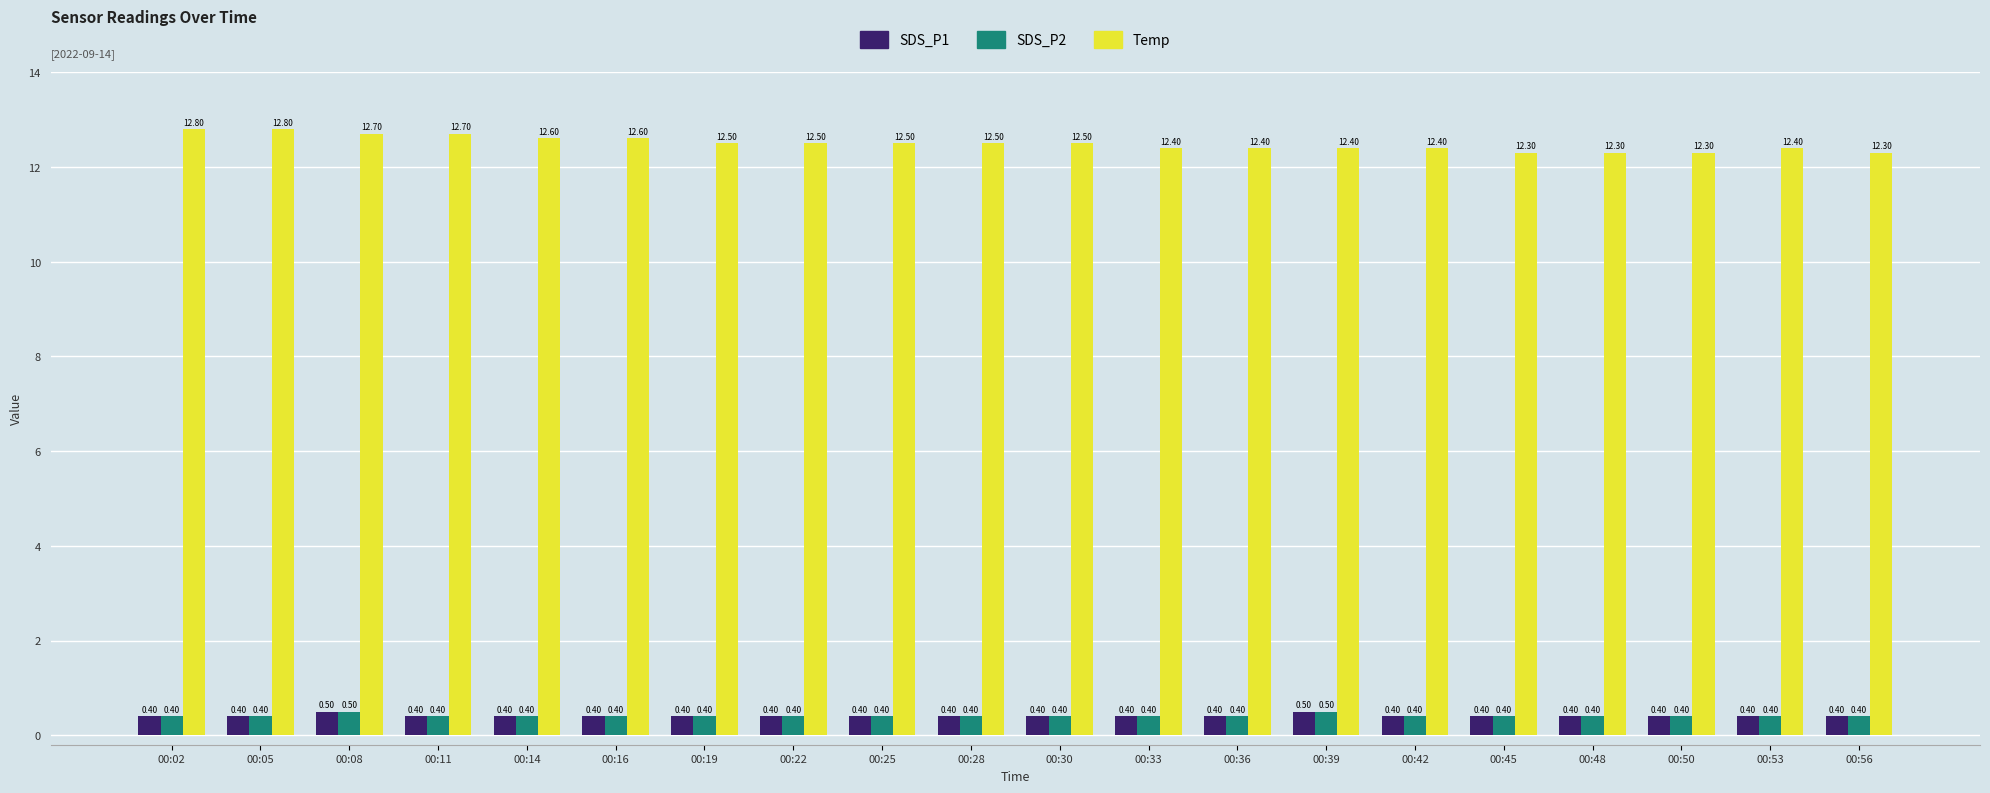

Is it true that Temp equals 16.6 at 00:25?

False